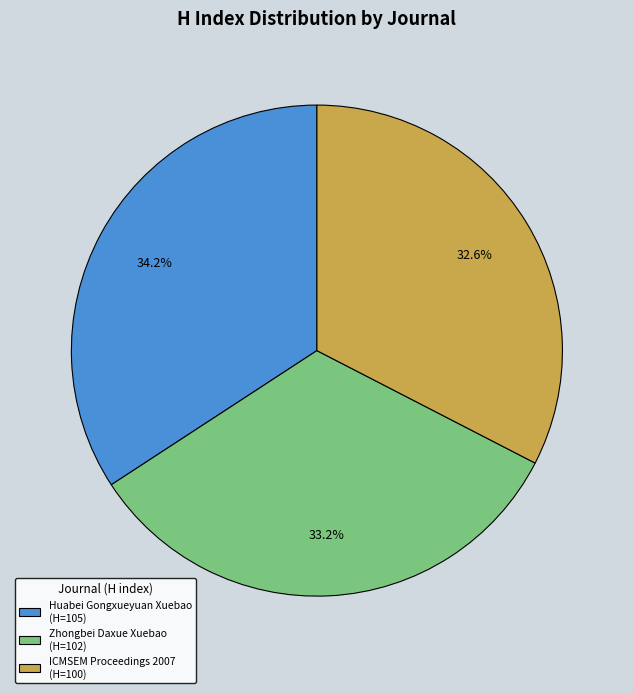

How many segments does this pie chart have?

3